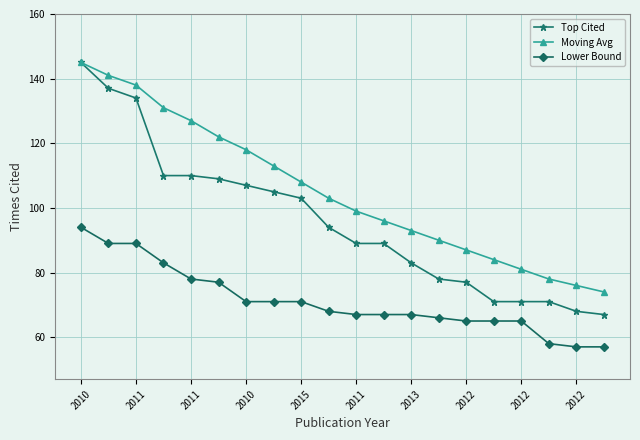

What is the maximum value for Moving Avg?

145